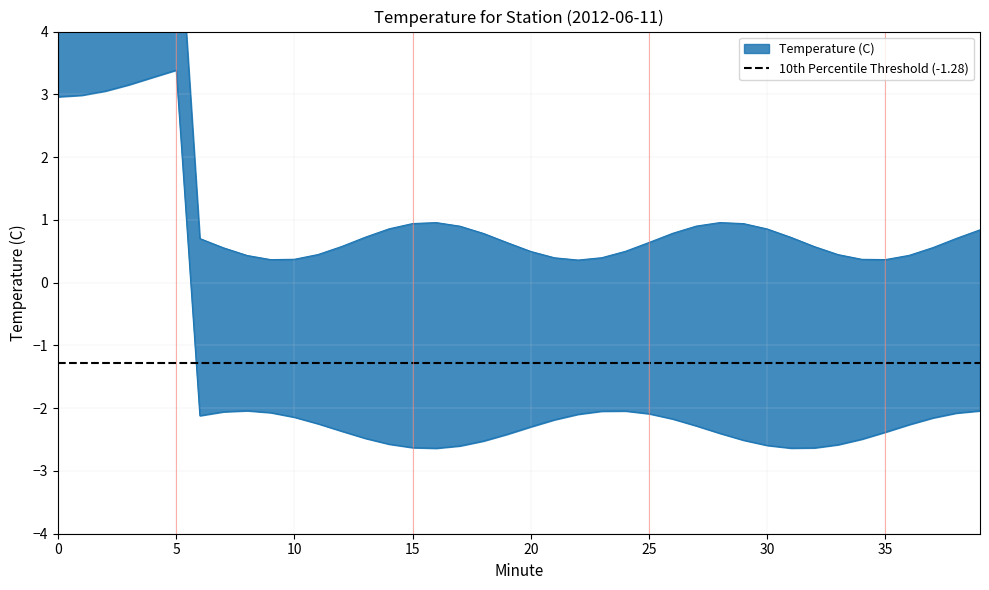

Does the chart display data point markers on the line(s)?

No